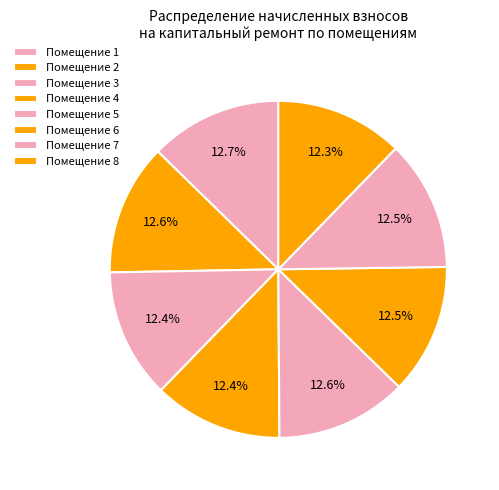

Rank the categories by value from highest to lowest.

1, 2, 5, 6, 7, 3, 4, 8